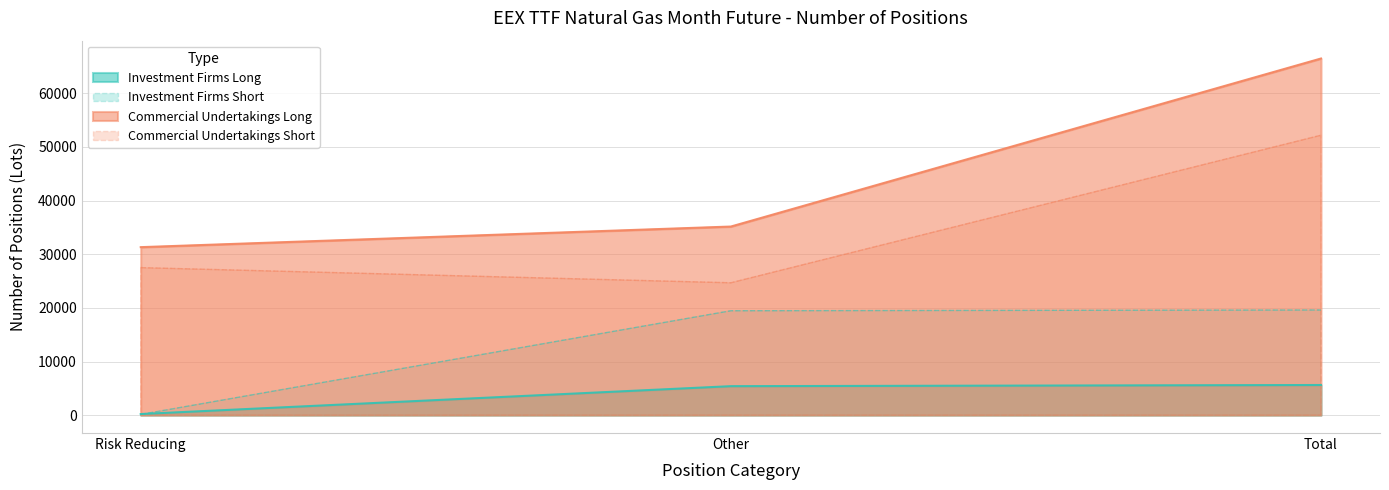

List the series in order of their peak value, lowest first.

Investment Firms Long, Investment Firms Short, Commercial Undertakings Short, Commercial Undertakings Long